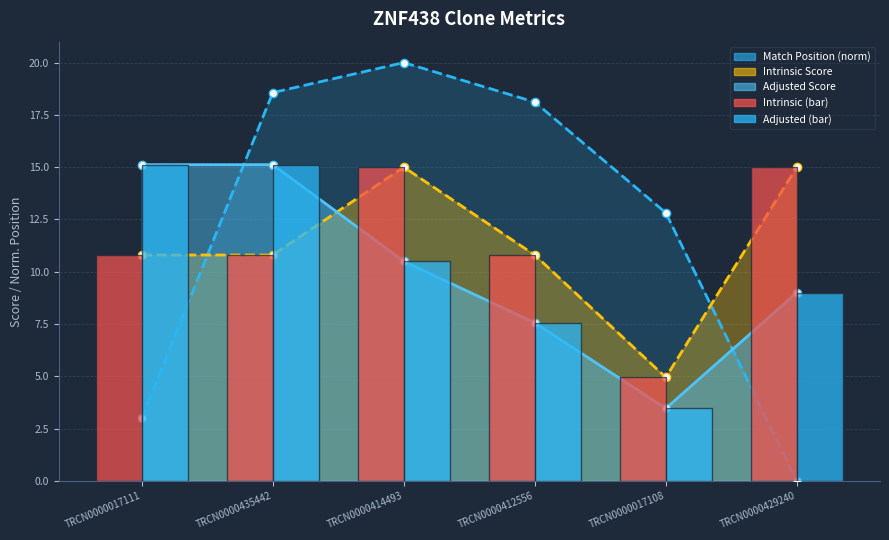

What is the difference between the maximum and minimum values in the Adjusted (bar) series?

11.7